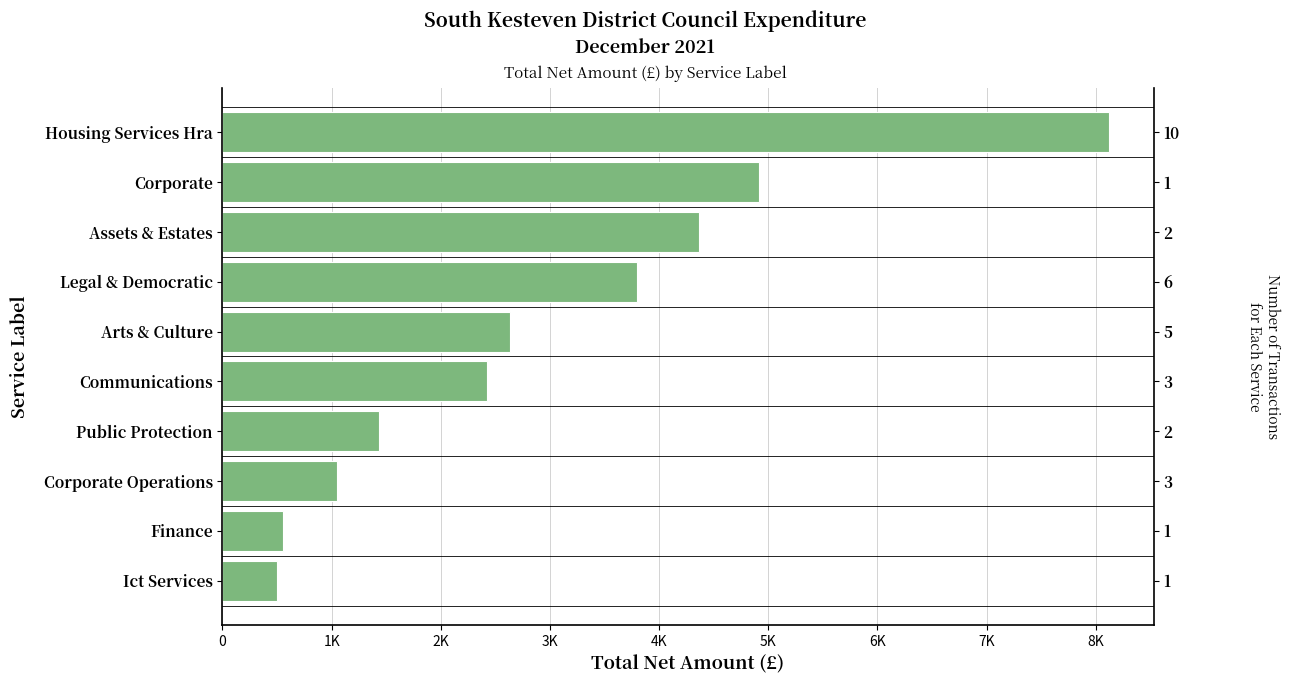

Are the bars horizontal?

Yes